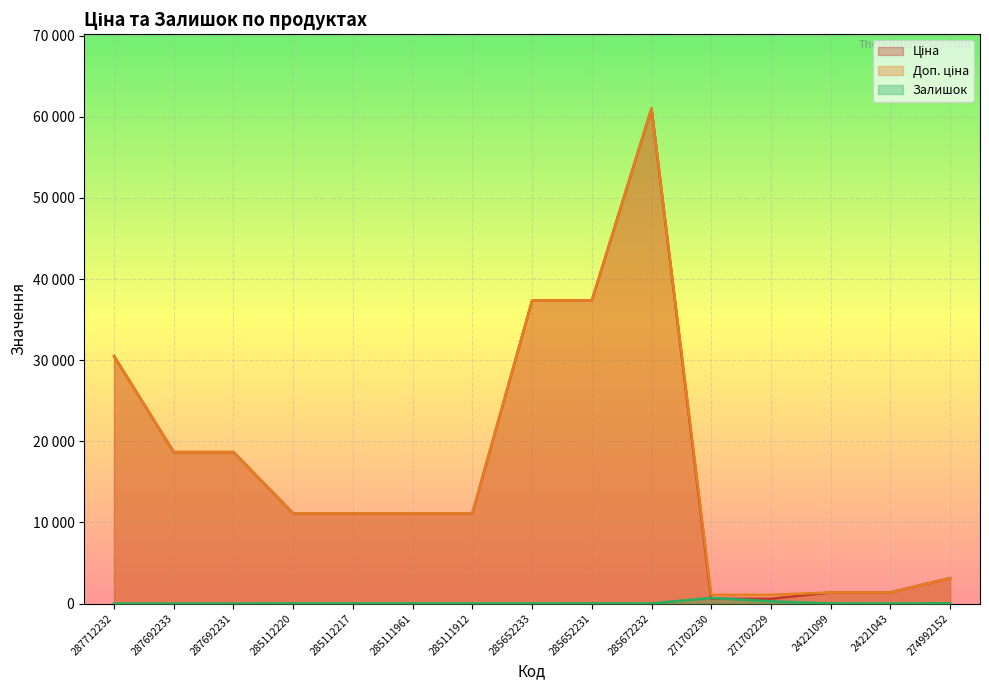

True or false: Залишок and Доп. ціна cross at least once.

False